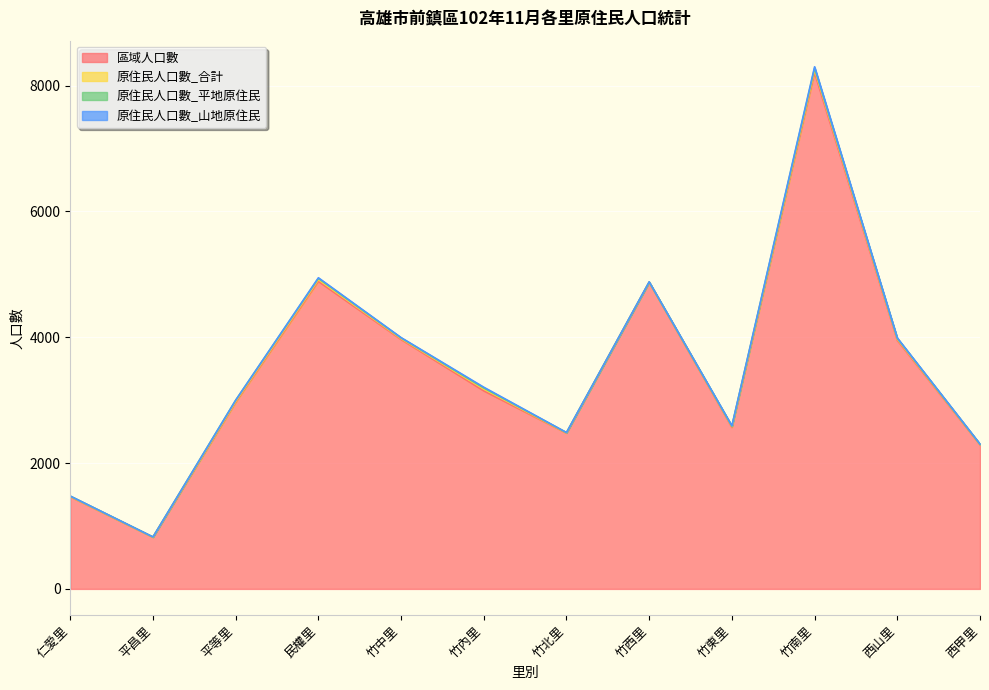

Reading right to left, transcribe all the data shown in this chart.

區域人口數: 2290	3952	8206	2567	4872	2476	3148	3965	4888	2964	820	1464
原住民人口數_合計: 7	19	47	13	5	5	29	15	29	18	3	6
原住民人口數_平地原住民: 2	12	26	7	1	3	16	9	18	17	3	5
原住民人口數_山地原住民: 5	7	21	6	4	2	13	6	11	1	0	1